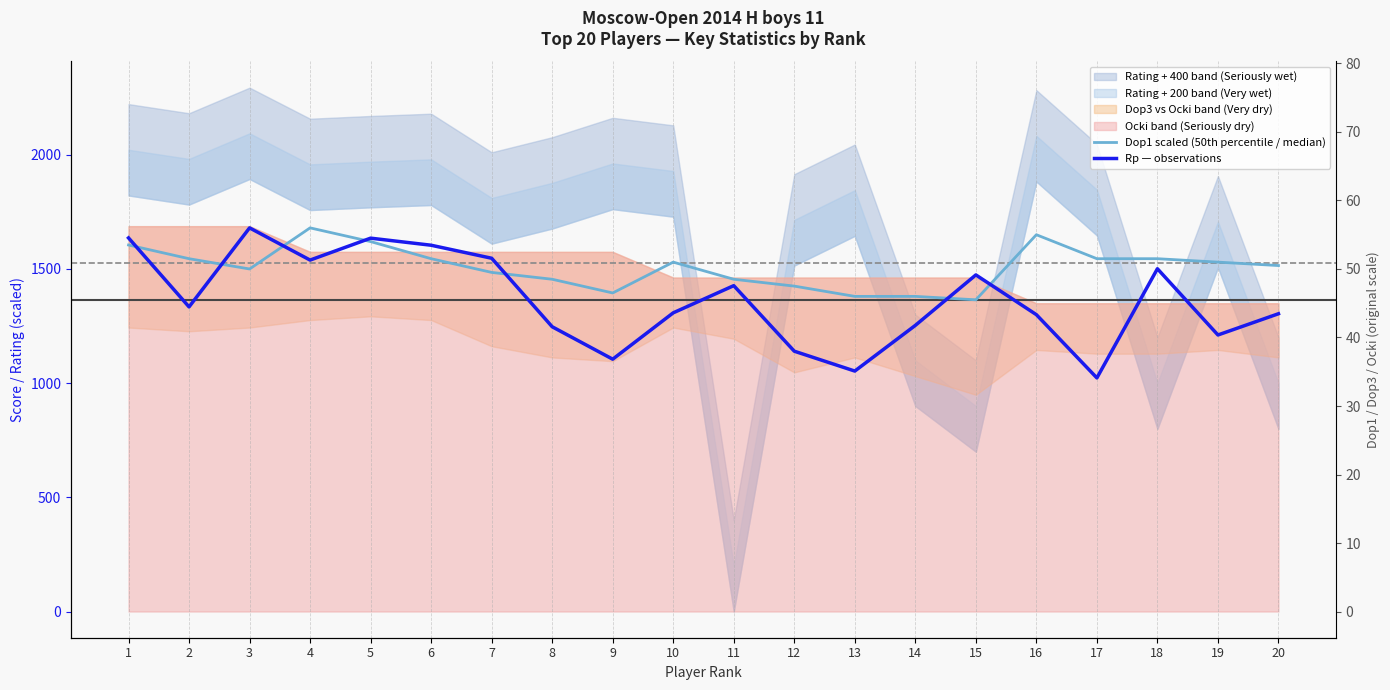

Reading left to right, what are all the values shown in this chart?

Dop1 scaled (50th percentile / median): 1605	1545	1500	1680	1620	1545	1485	1455	1395	1530	1455	1425	1380	1380	1365	1650	1545	1545	1530	1515
Rp — observations: 1636	1334	1680	1539	1635	1604	1547	1247	1105	1308	1427	1140	1053	1253	1474	1300	1023	1501	1211	1304